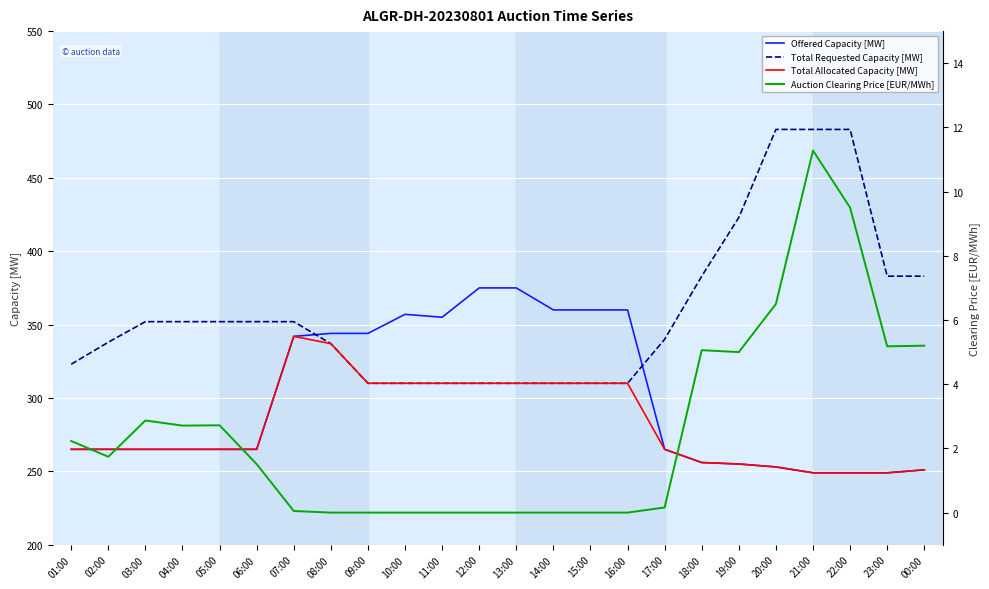

How many distinct data groups are displayed?

4